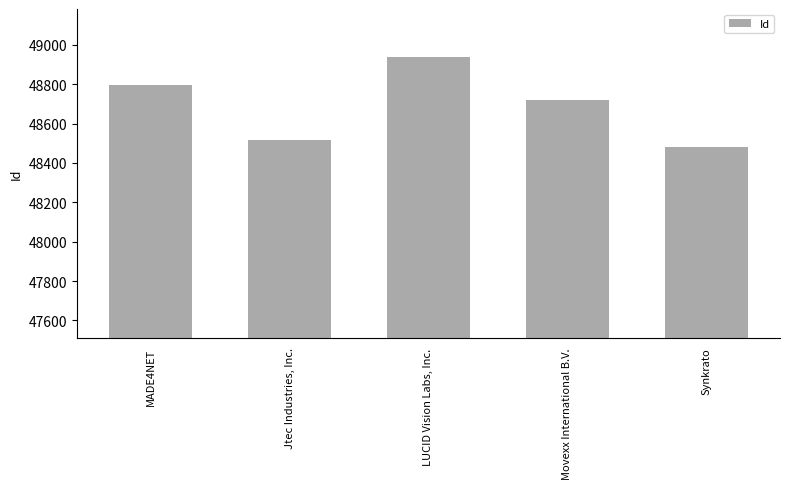

What is the difference between the values at LUCID Vision Labs, Inc. and Movexx International B.V.?

217